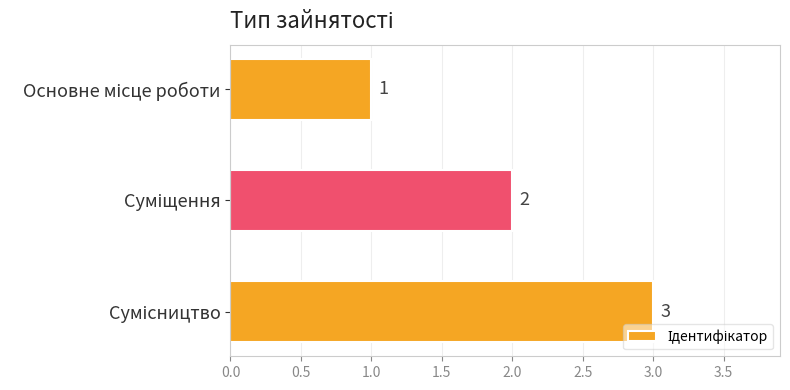

What is the smallest value displayed?

1